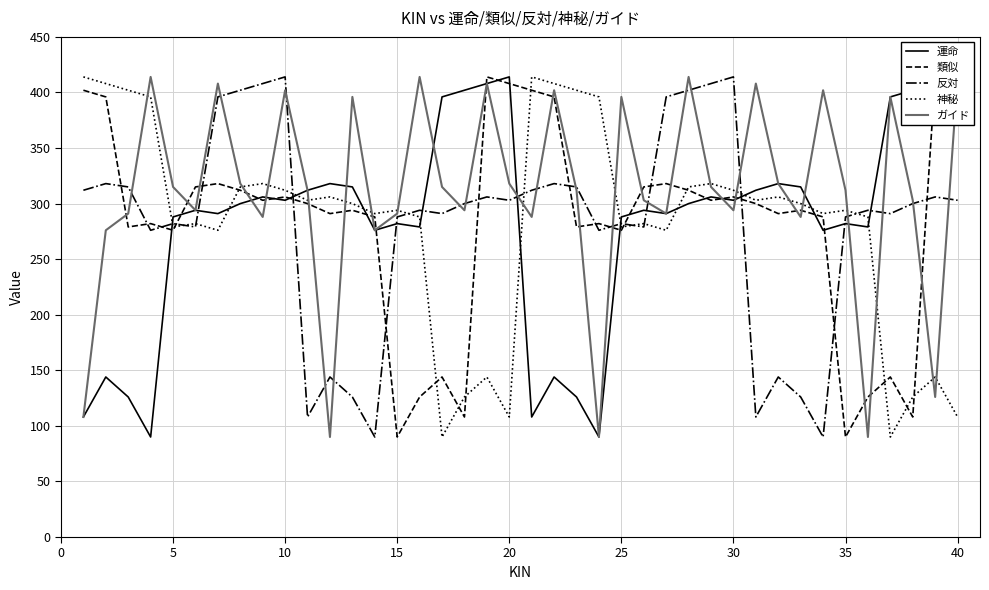

Which series changed the most between 10 and 29?

反対